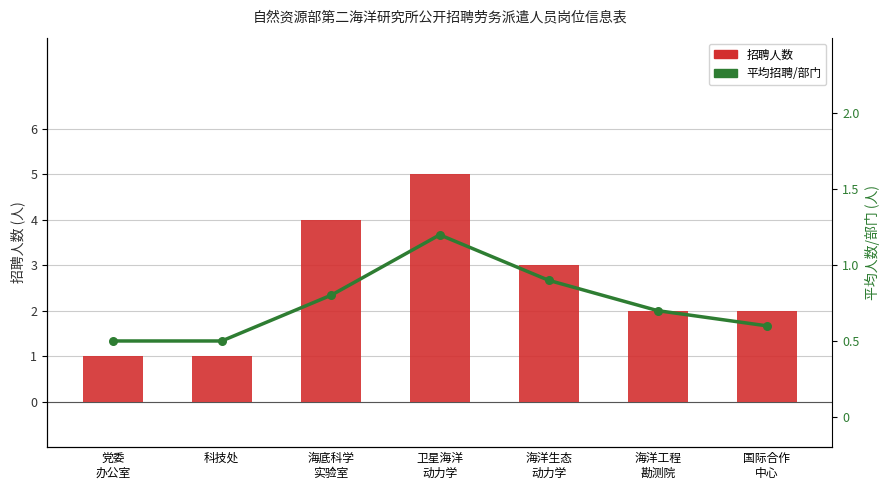

What is the change in value from 党委 办公室 to 海洋工程 勘测院?

+1